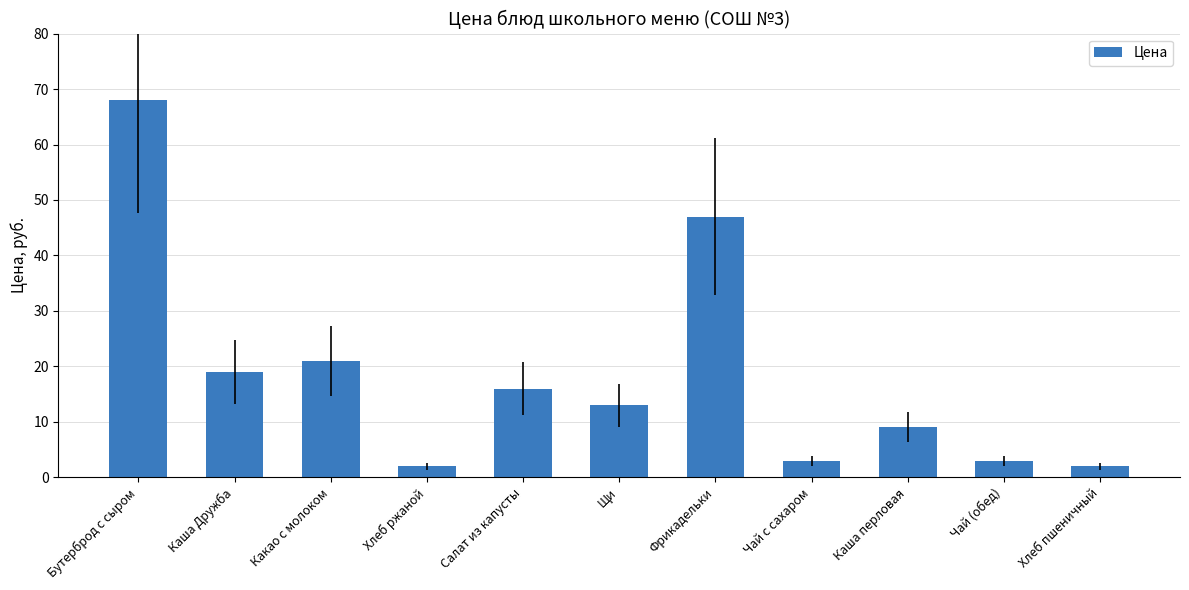

What is the change in value from Щи to Каша перловая?

-4